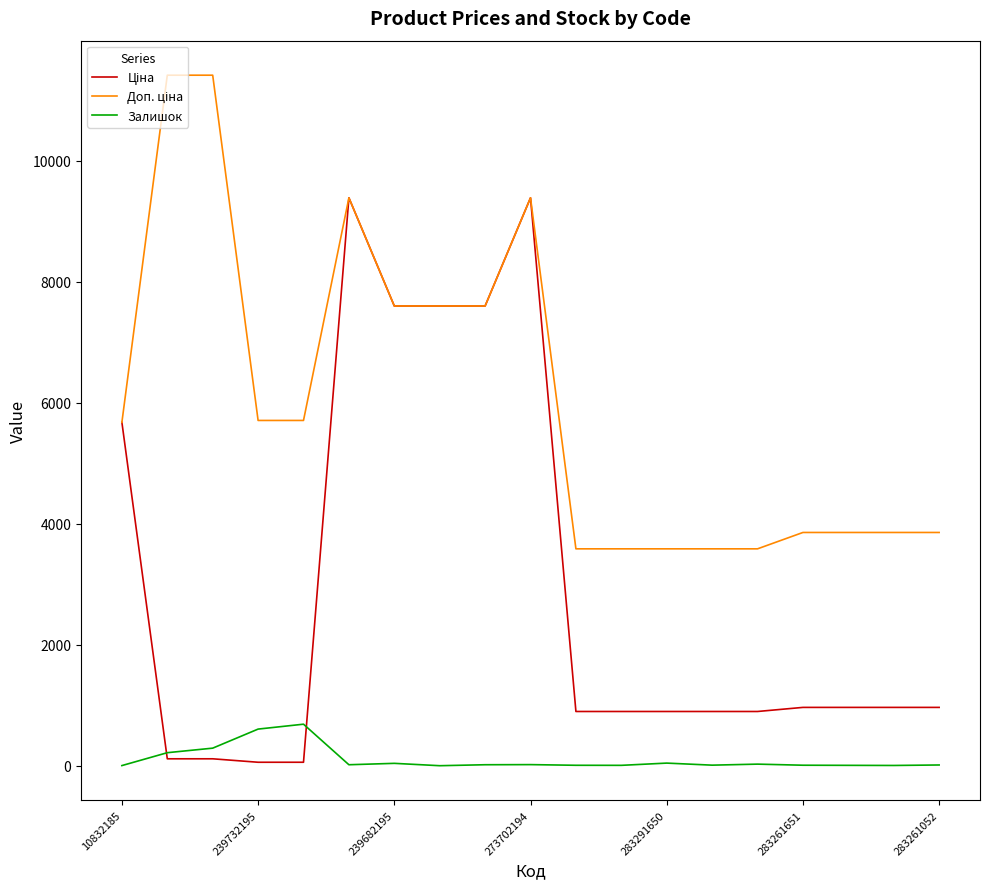

What is the greatest value displayed?

11410.0